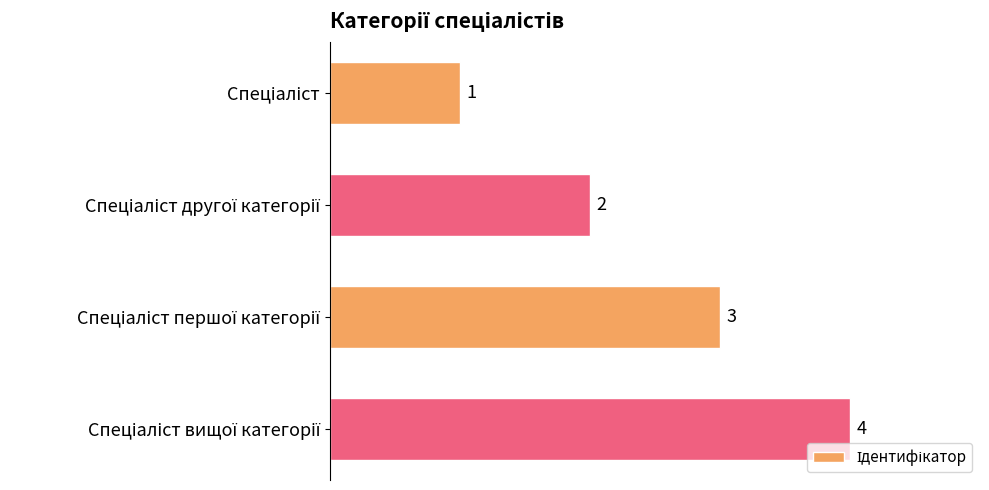

What is the value of the 4th bar from the top?

4